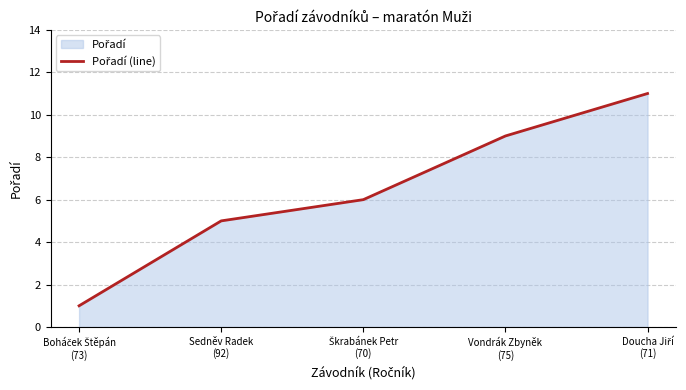

The chart shows a value of 9 at Škrabánek Petr
(70). True or false?

False